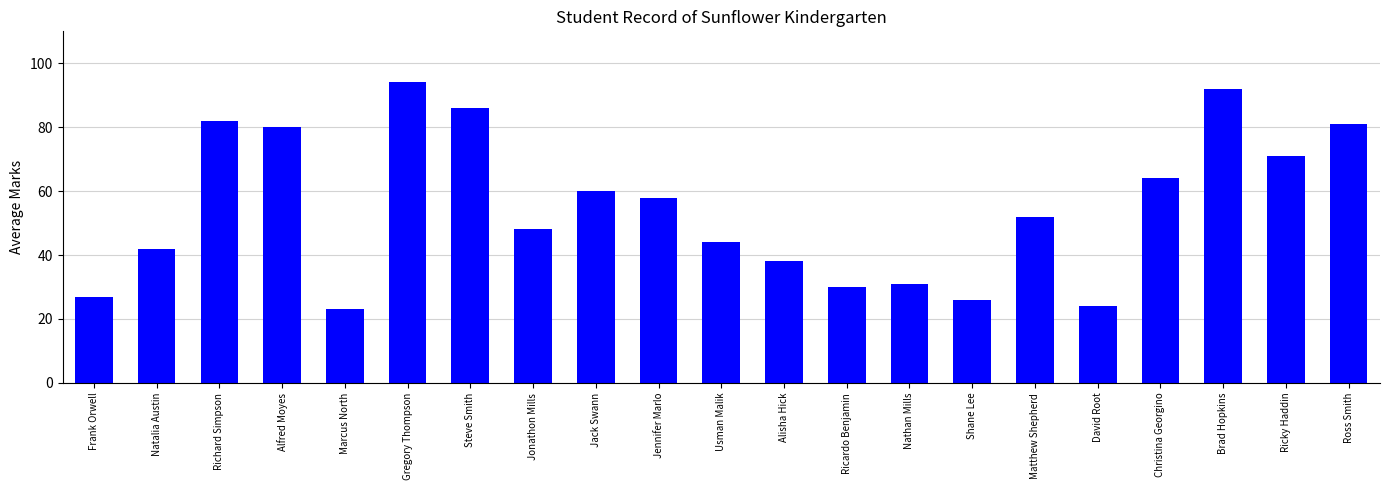

Reading right to left, extract all data points from this chart.

81	71	92	64	24	52	26	31	30	38	44	58	60	48	86	94	23	80	82	42	27